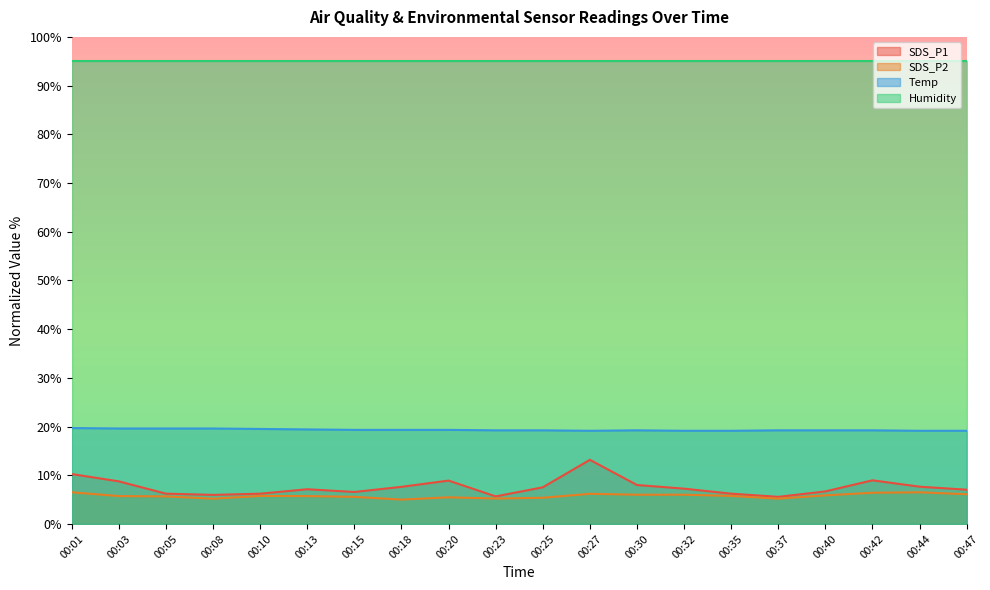

What is the maximum value shown in the chart?

95.0